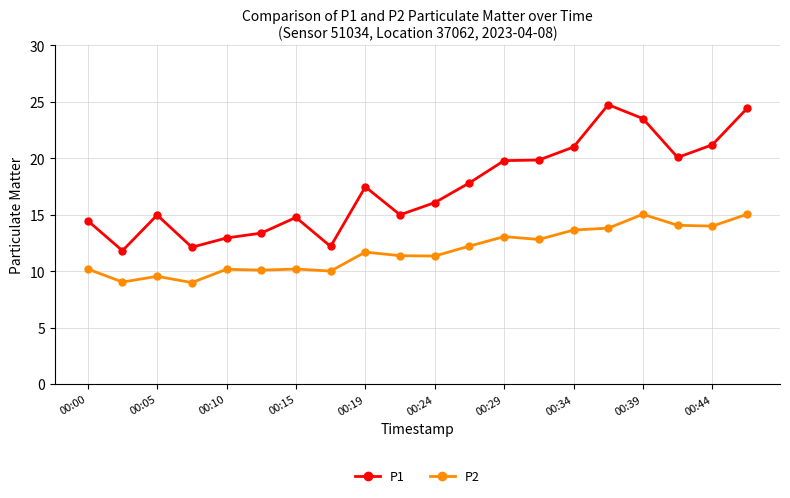

What is the greatest value displayed?

24.8